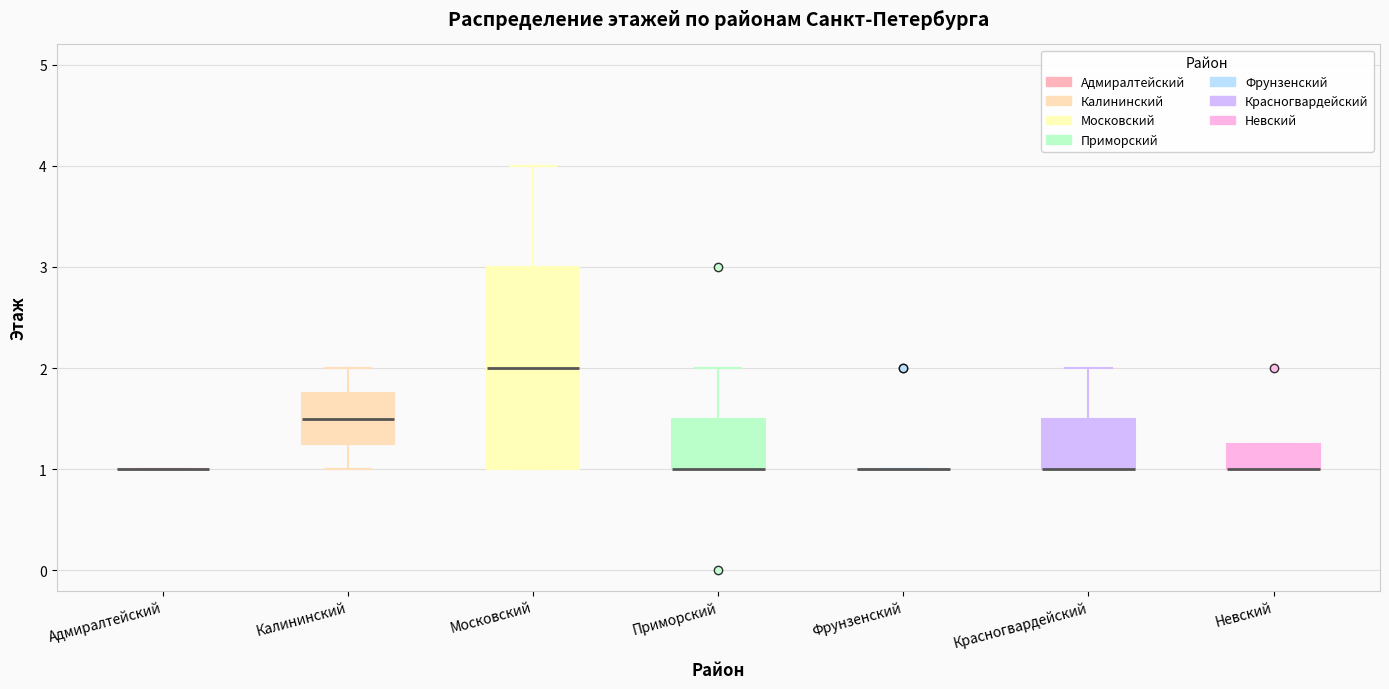

Comparing the boxes themselves (not the whiskers), which one is the tallest?

Московский